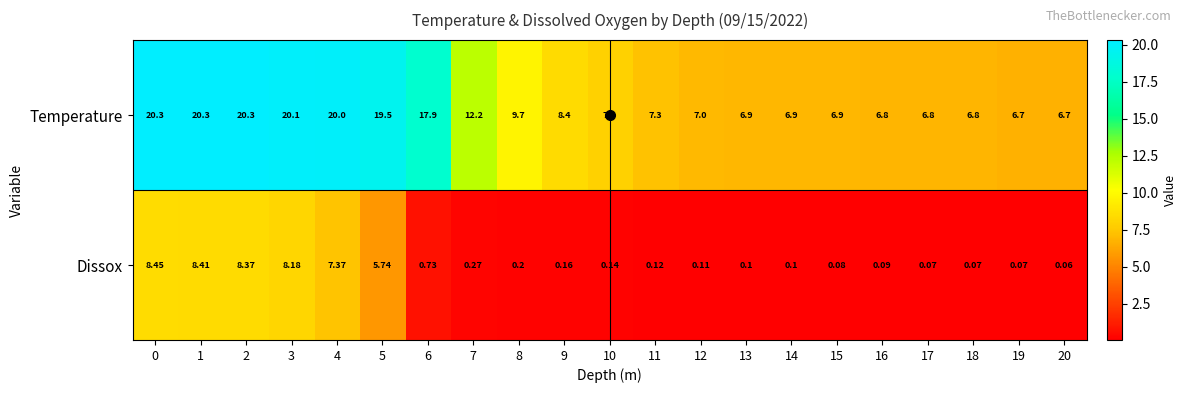

List the series in order of their peak value, lowest first.

Dissox, Temperature